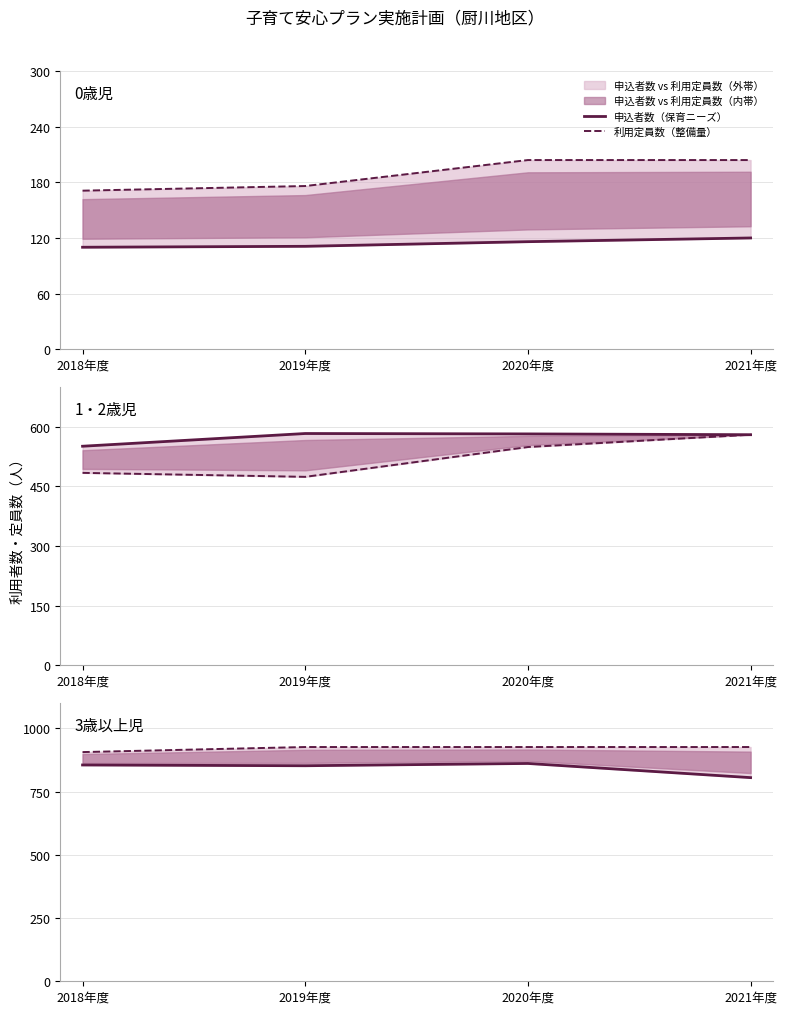

The 利用定員数（整備量） series shows 926 at 2021年度. True or false?

True